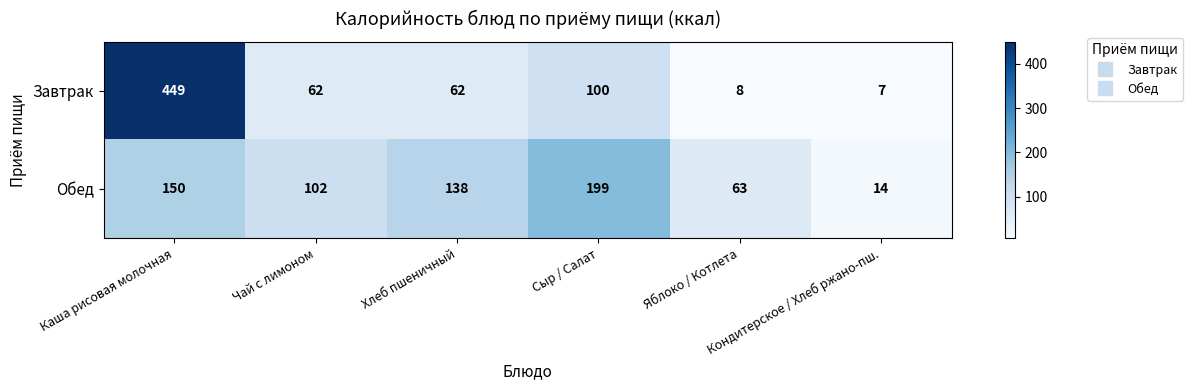

At Сыр / Салат, list the series in order from largest to smallest.

Обед, Завтрак